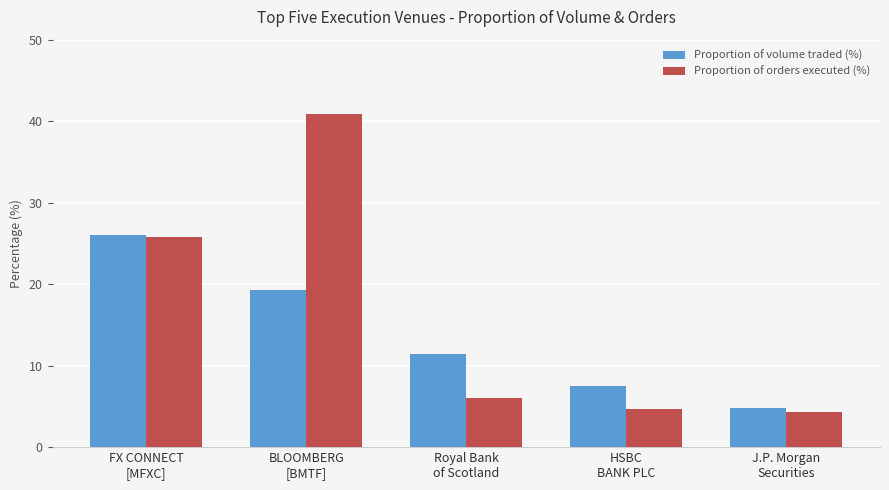

What is the label of the 4th bar from the left?

HSBC
BANK PLC